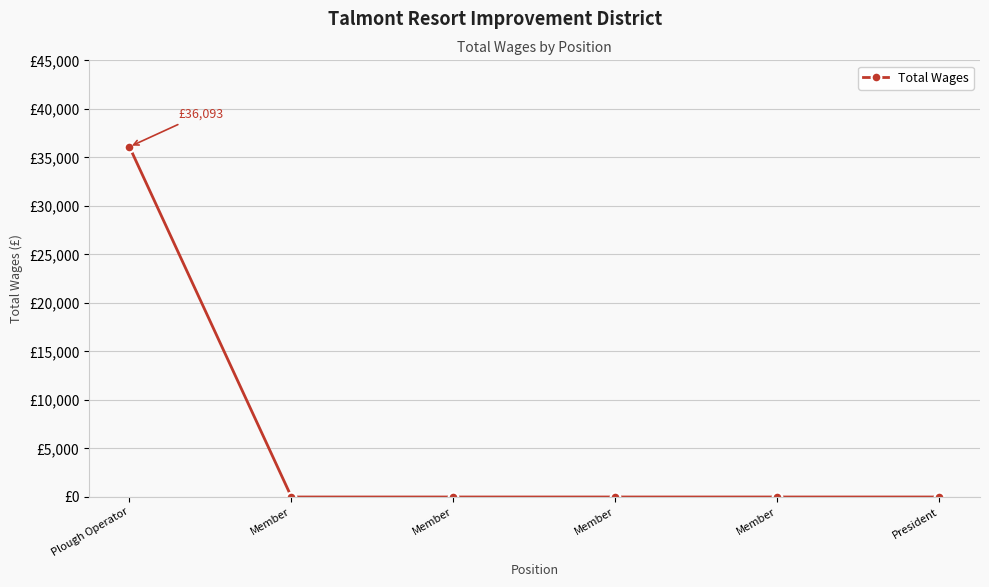

The chart shows a value of 0 at Member. True or false?

True